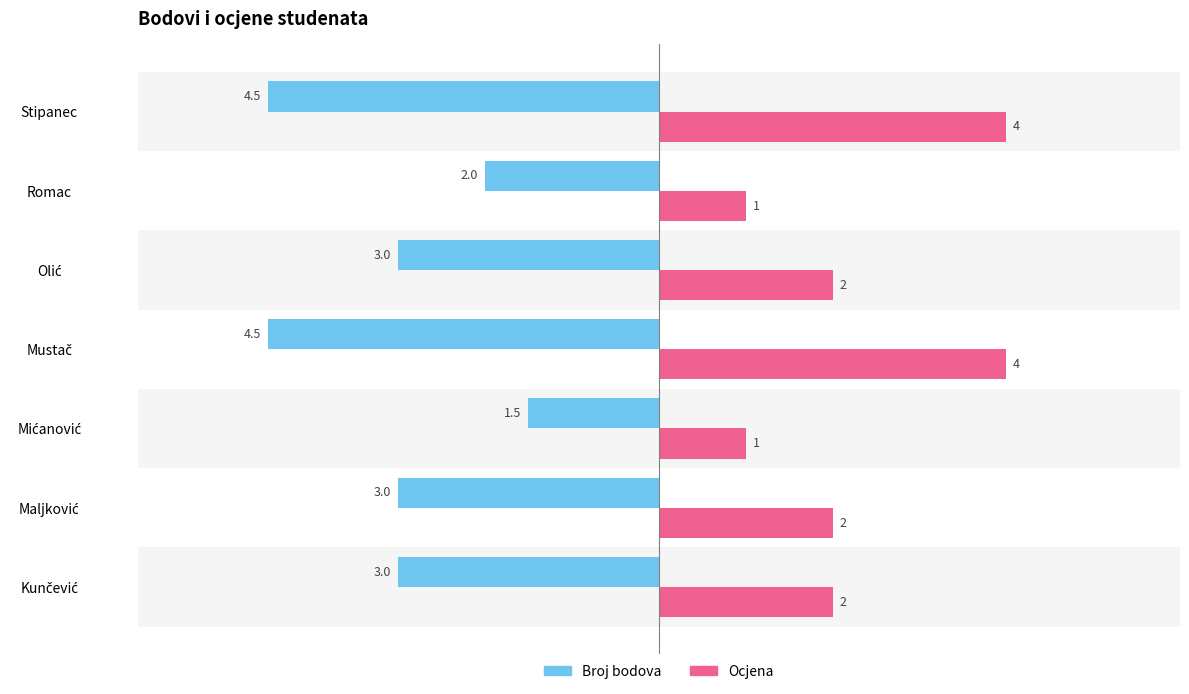

How many Ocjena values are between 1 and 4?

7